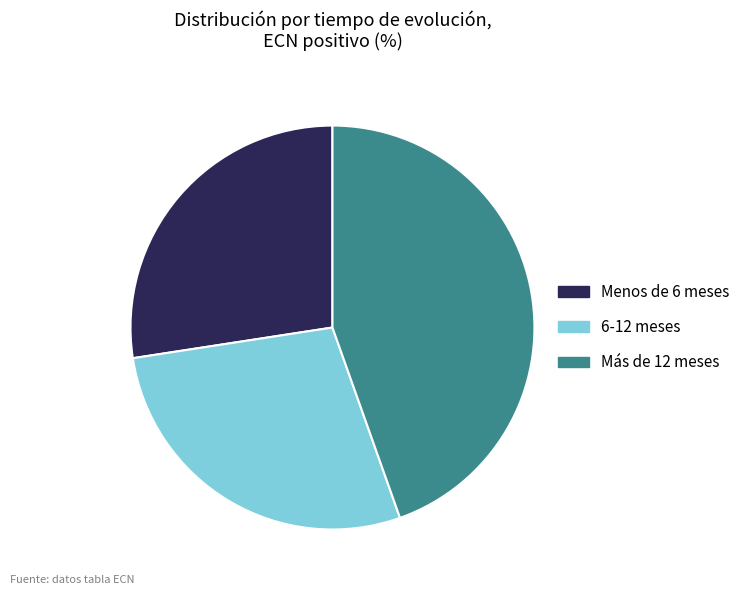

Is it true that Menos de 6 meses is 27% of the pie?

True